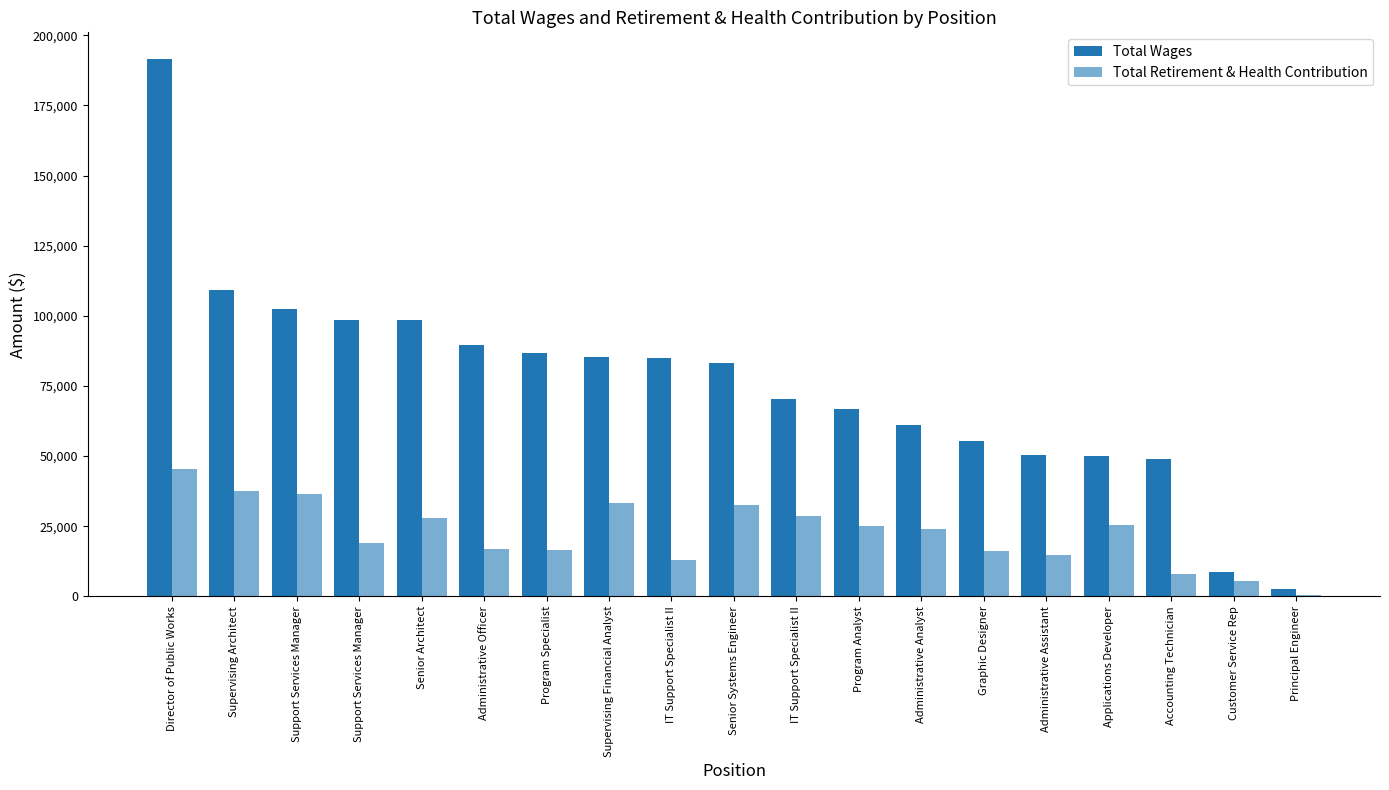

Are the bars horizontal?

No